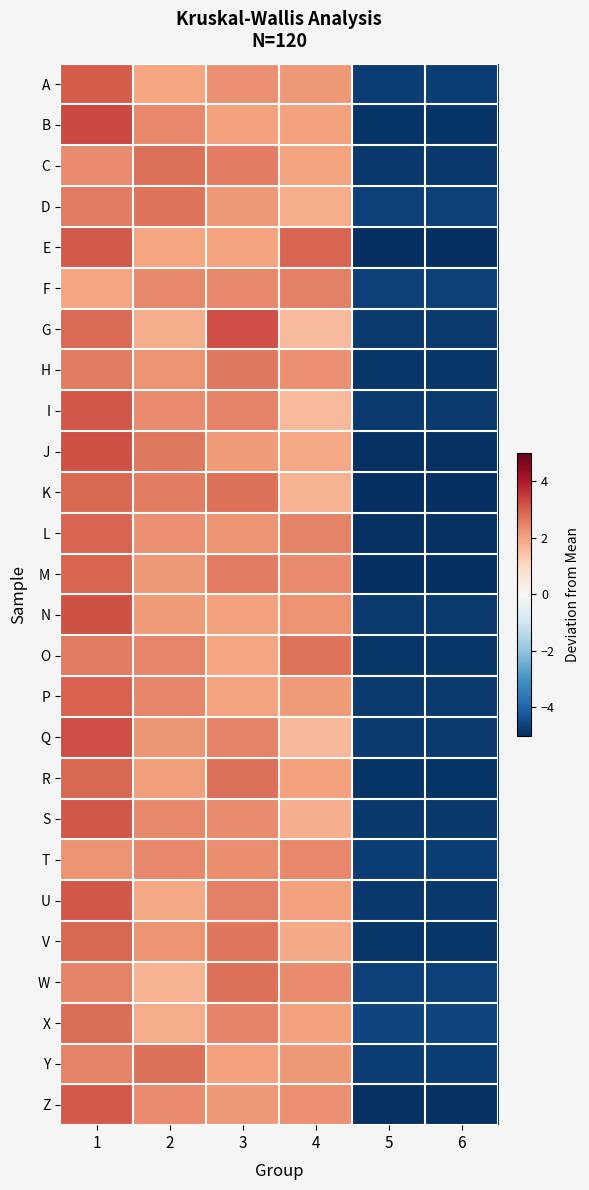

Reading left to right, what are all the values shown in this chart?

A: 1=3.0	2=2.0	3=2.3	4=2.2	5=-4.7	6=-4.7
B: 1=3.3	2=2.4	3=2.0	4=2.1	5=-4.9	6=-4.9
C: 1=2.4	2=2.7	3=2.6	4=2.0	5=-4.8	6=-4.8
D: 1=2.6	2=2.7	3=2.2	4=1.9	5=-4.7	6=-4.7
E: 1=3.1	2=2.0	3=2.0	4=2.9	5=-5.0	6=-5.0
F: 1=2.0	2=2.4	3=2.4	4=2.5	5=-4.7	6=-4.7
G: 1=2.8	2=1.9	3=3.2	4=1.6	5=-4.8	6=-4.8
H: 1=2.6	2=2.2	3=2.6	4=2.3	5=-4.9	6=-4.9
I: 1=3.1	2=2.4	3=2.5	4=1.6	5=-4.8	6=-4.8
J: 1=3.2	2=2.6	3=2.1	4=1.9	5=-5.0	6=-5.0
K: 1=2.9	2=2.6	3=2.7	4=1.7	5=-5.0	6=-5.0
L: 1=2.9	2=2.3	3=2.2	4=2.5	5=-5.0	6=-5.0
M: 1=2.9	2=2.2	3=2.5	4=2.4	5=-5.0	6=-5.0
N: 1=3.2	2=2.1	3=2.0	4=2.2	5=-4.8	6=-4.8
O: 1=2.6	2=2.4	3=2.0	4=2.7	5=-4.9	6=-4.9
P: 1=3.0	2=2.4	3=2.0	4=2.1	5=-4.8	6=-4.8
Q: 1=3.2	2=2.2	3=2.5	4=1.7	5=-4.8	6=-4.8
R: 1=2.9	2=2.1	3=2.8	4=2.1	5=-4.9	6=-4.9
S: 1=3.1	2=2.4	3=2.4	4=1.8	5=-4.8	6=-4.8
T: 1=2.2	2=2.4	3=2.3	4=2.4	5=-4.7	6=-4.7
U: 1=3.1	2=1.9	3=2.5	4=2.1	5=-4.8	6=-4.8
V: 1=2.9	2=2.3	3=2.7	4=1.9	5=-4.9	6=-4.9
W: 1=2.5	2=1.7	3=2.7	4=2.3	5=-4.7	6=-4.7
X: 1=2.8	2=1.9	3=2.5	4=2.1	5=-4.6	6=-4.6
Y: 1=2.5	2=2.8	3=2.1	4=2.2	5=-4.7	6=-4.7
Z: 1=3.1	2=2.4	3=2.2	4=2.3	5=-4.9	6=-4.9